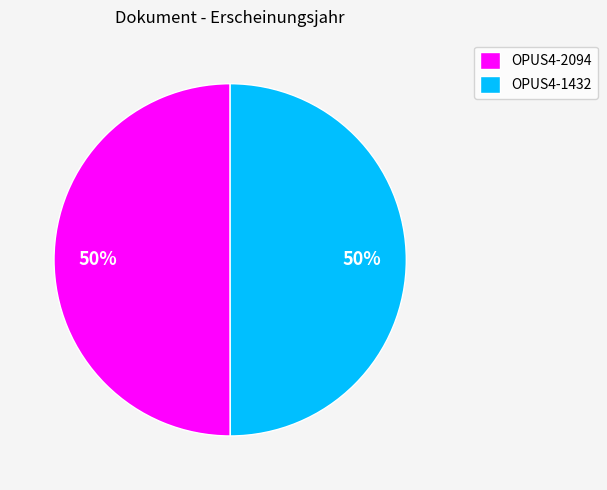

Combined, do OPUS4-1432 and OPUS4-2094 account for over 50%?

Yes